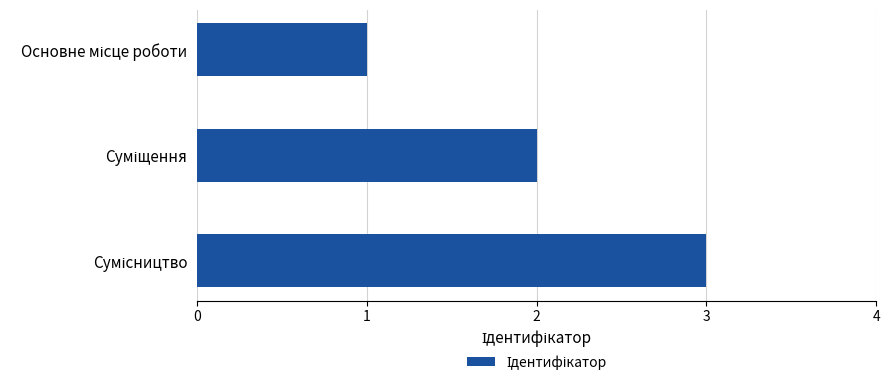

What is the sum of all values?

6